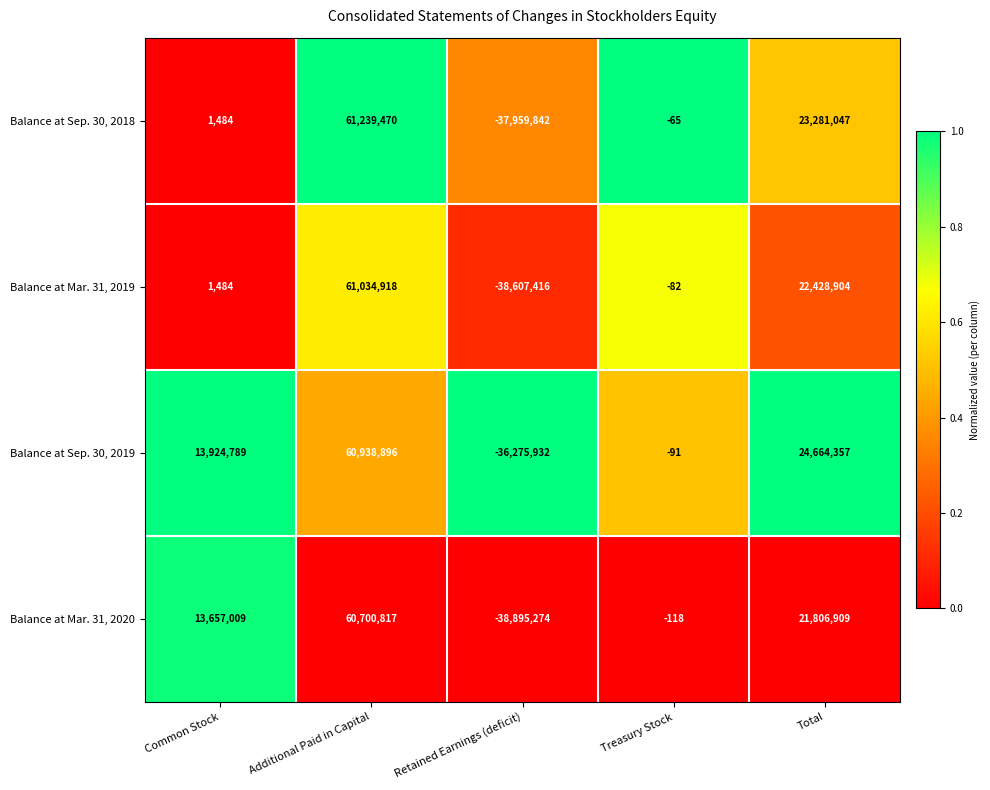

How many distinct data groups are displayed?

4